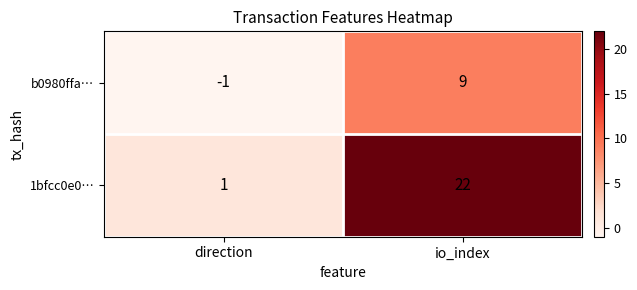

At how many categories does at least one series exceed 11?

1